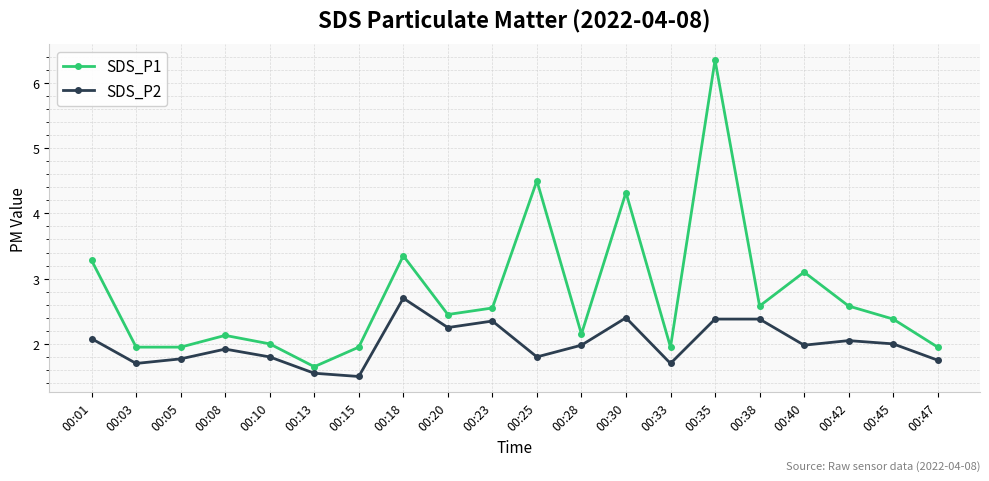

Which category has the highest value in the SDS_P1 series?

00:35